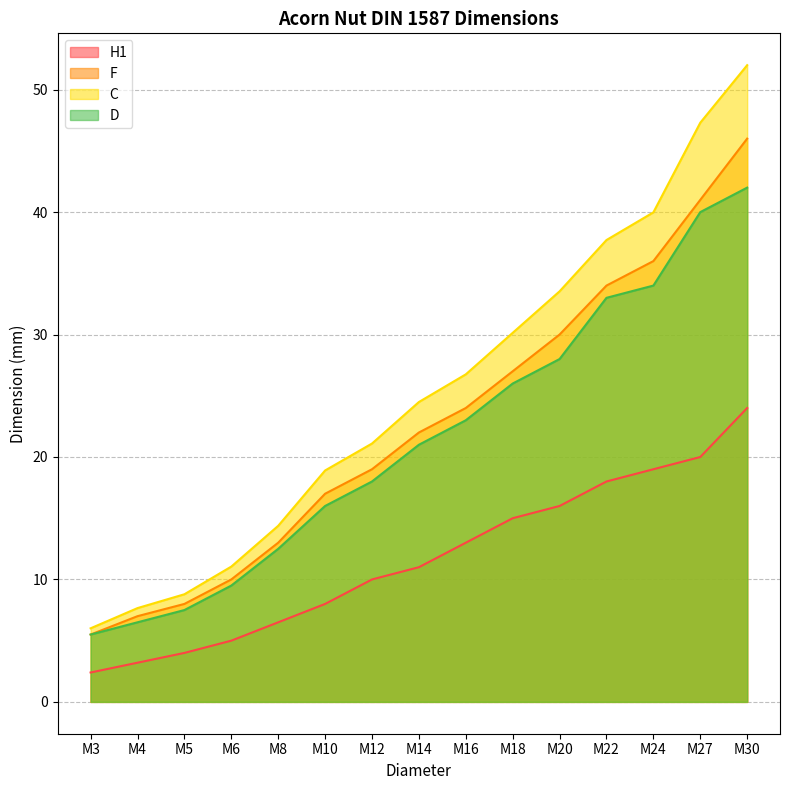

Between M10 and M18, which series saw the biggest shift?

C